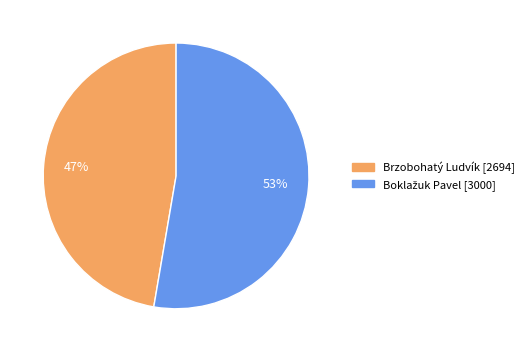

To the nearest percent, what is the average slice percentage?

50%